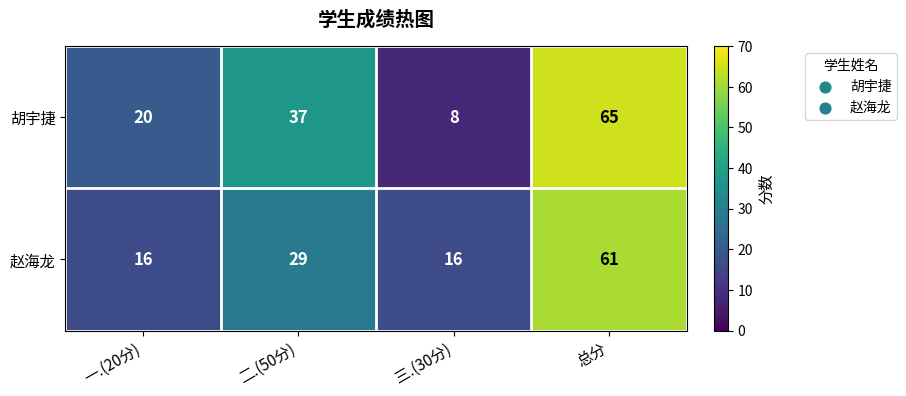

At which label is 胡宇捷 closest to 36?

二.(50分)